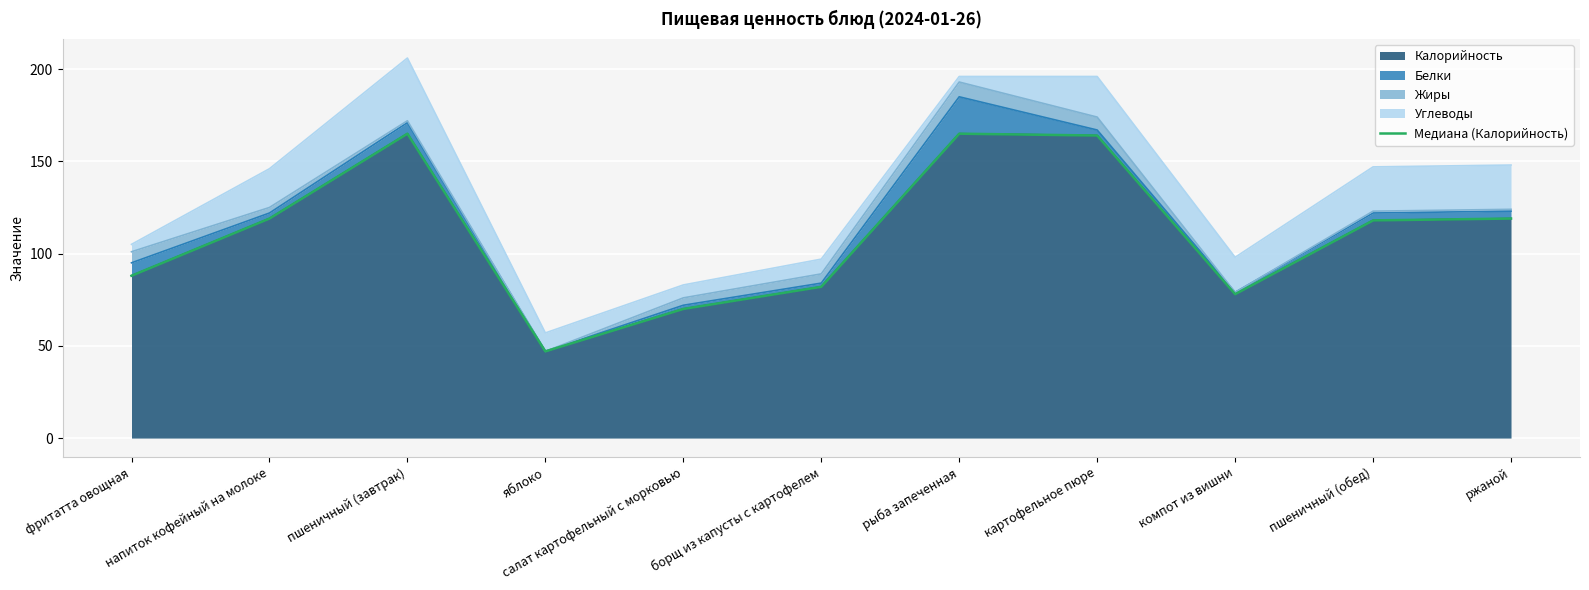

What is the label of the 3rd point from the left?

пшеничный (завтрак)